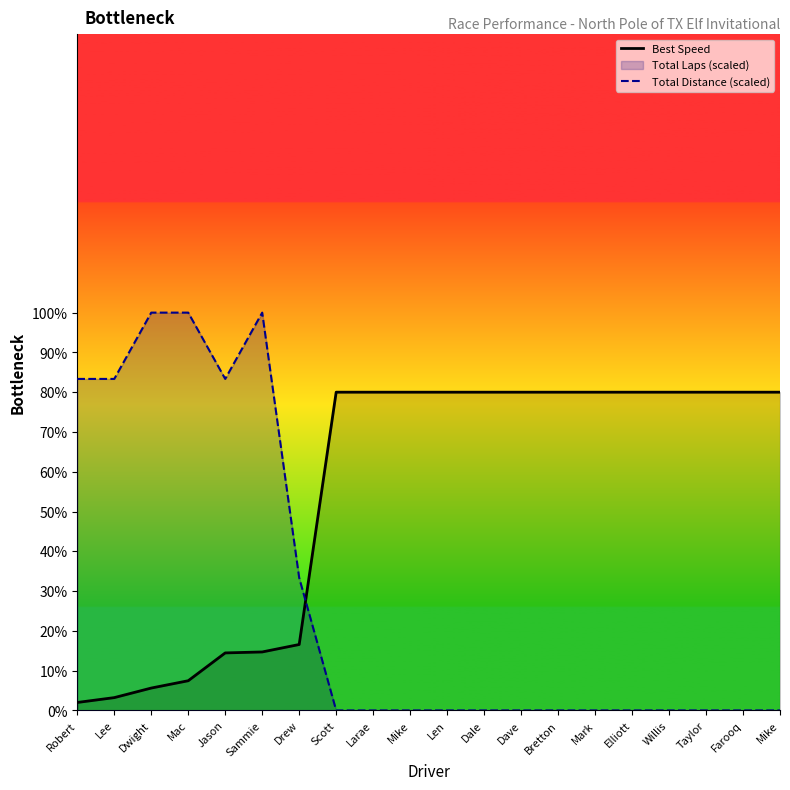

Is it true that Best Speed equals 80.0 at Mark?

True